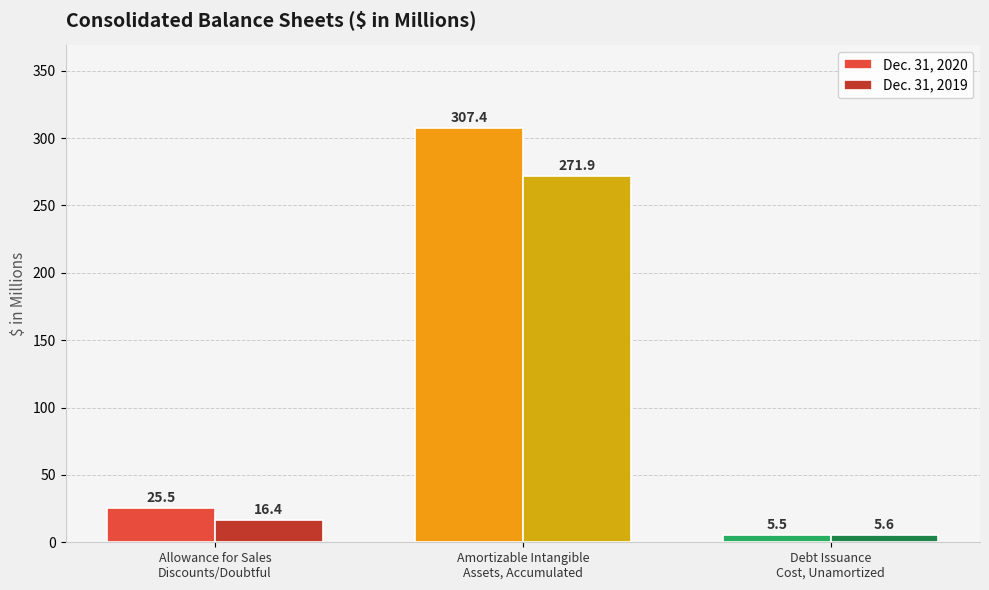

Rank the series by their maximum value, from lowest to highest.

Dec. 31, 2019, Dec. 31, 2020